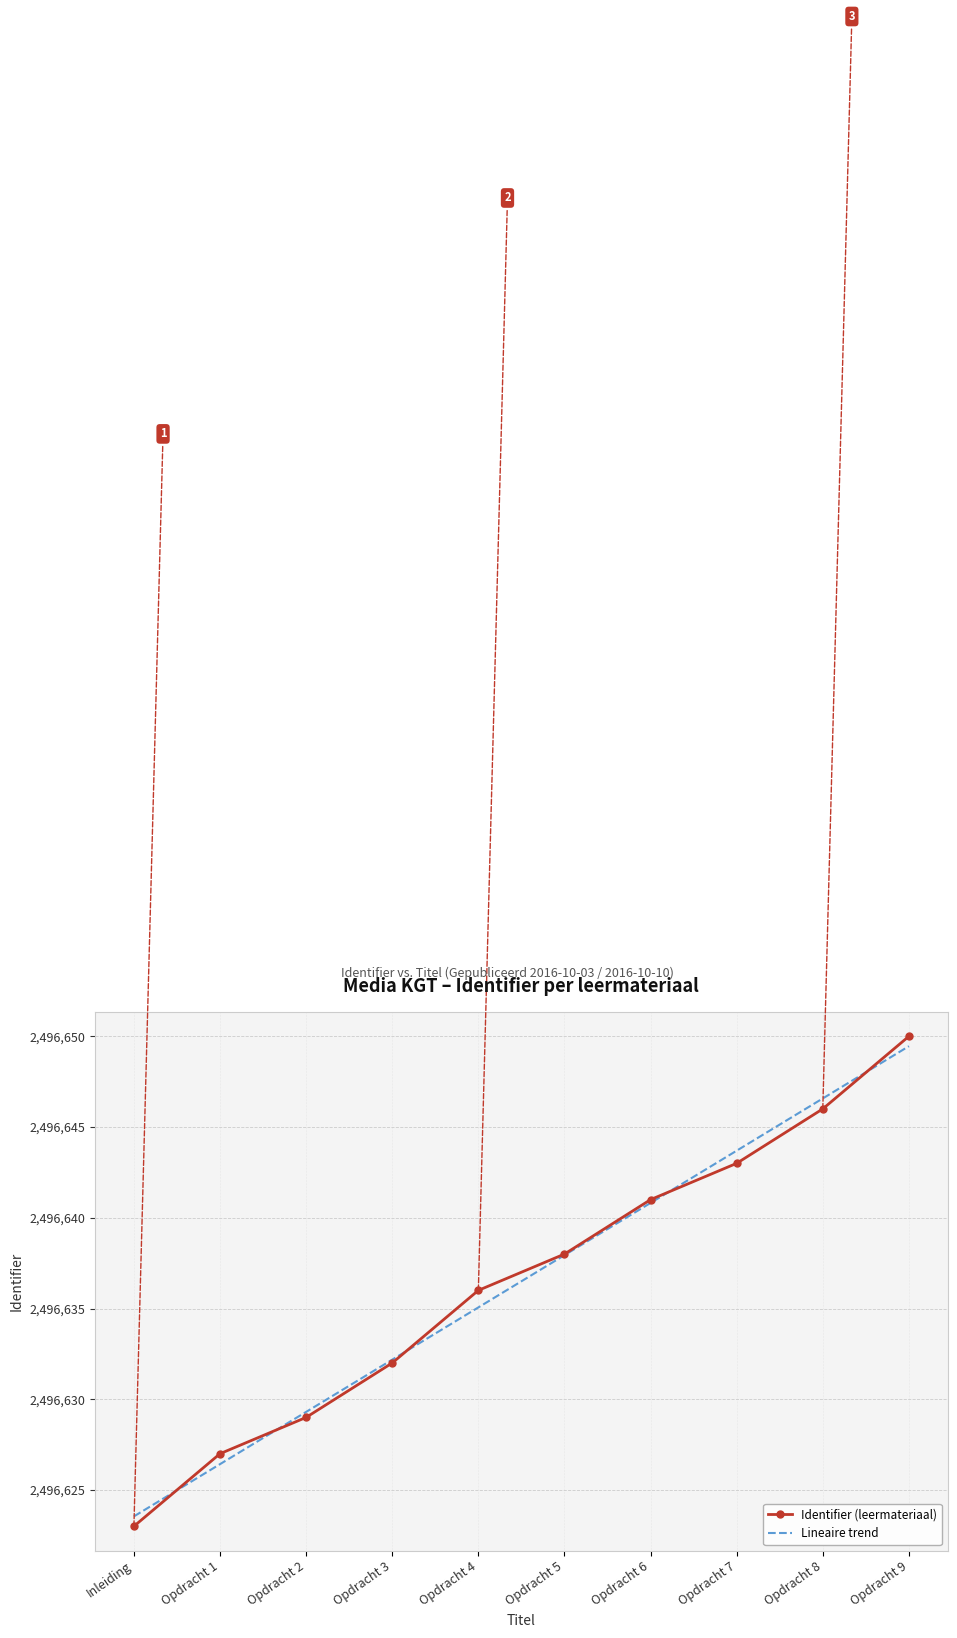

What is the greatest value displayed?

2496650.0